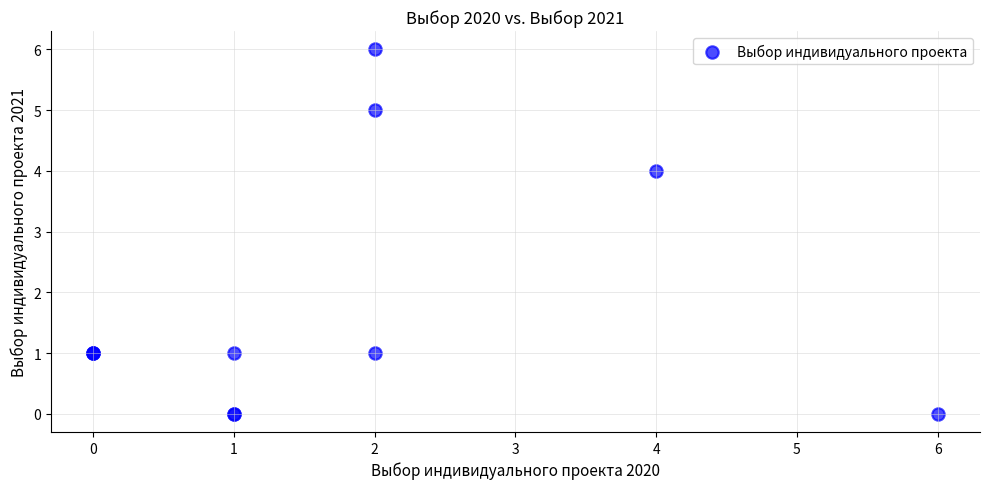

What Y value in the scatter plot is closest to 3?

4